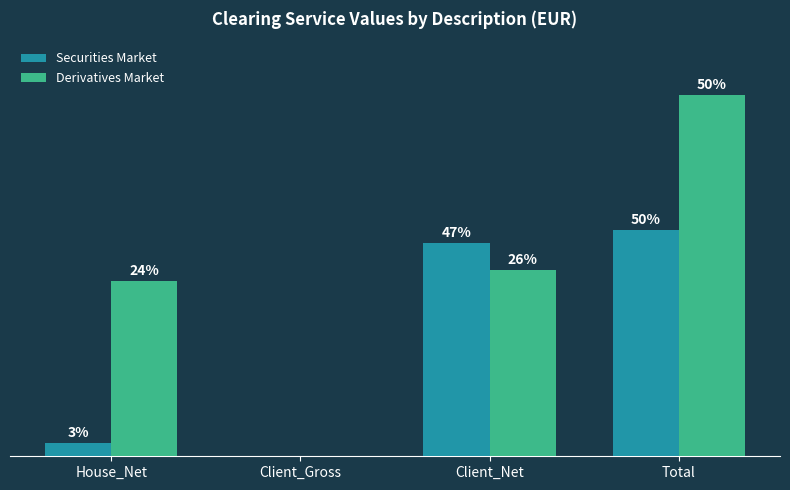

The value of Securities Market at Client_Net is 17625827.8. True or false?

False